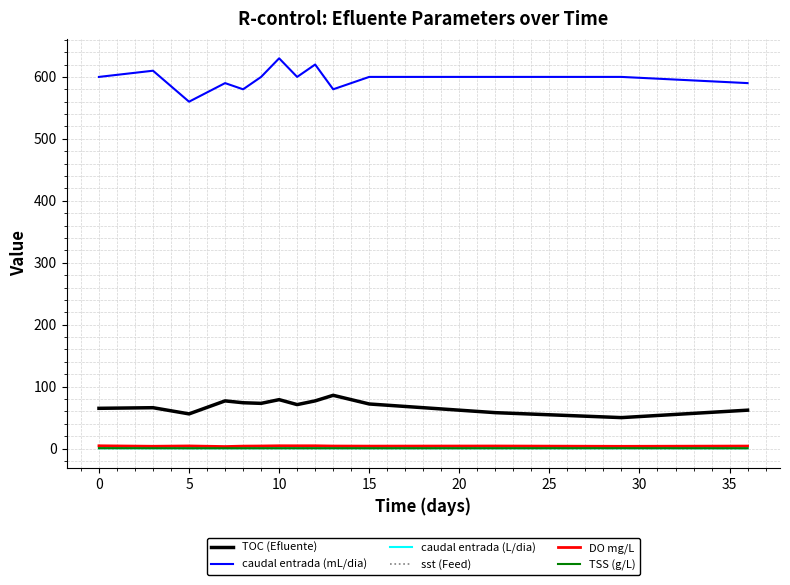

Which series has the largest total across all categories?

caudal entrada (mL/dia)